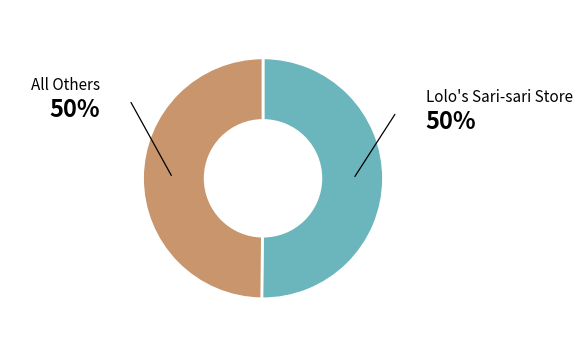

How many slices are in this pie chart?

2